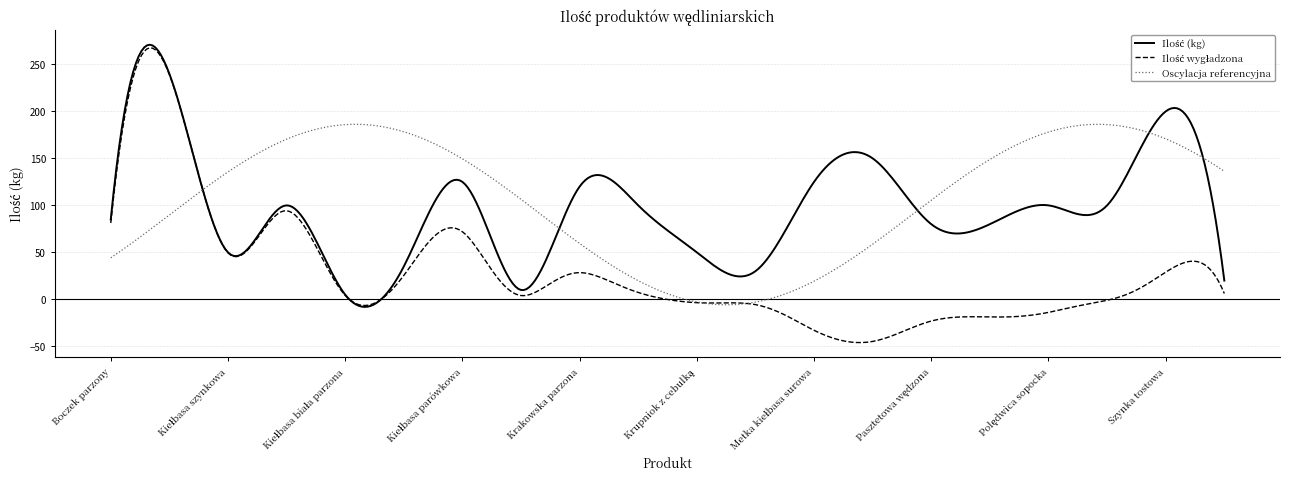

What is the smallest value displayed?

-46.0